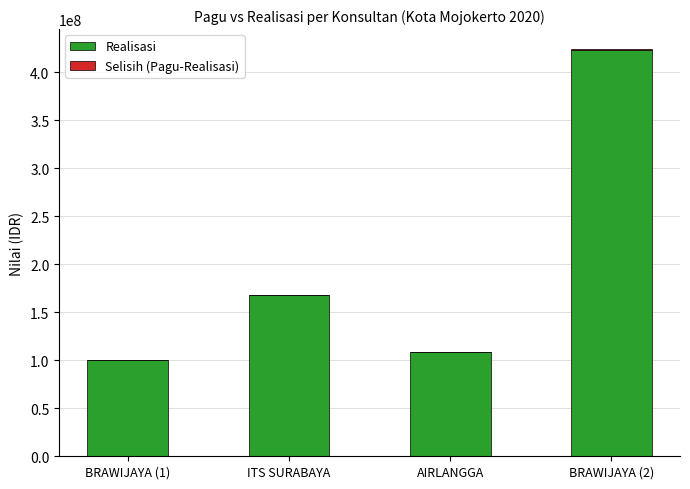

Where is Realisasi nearest to the value 262008500?

ITS SURABAYA